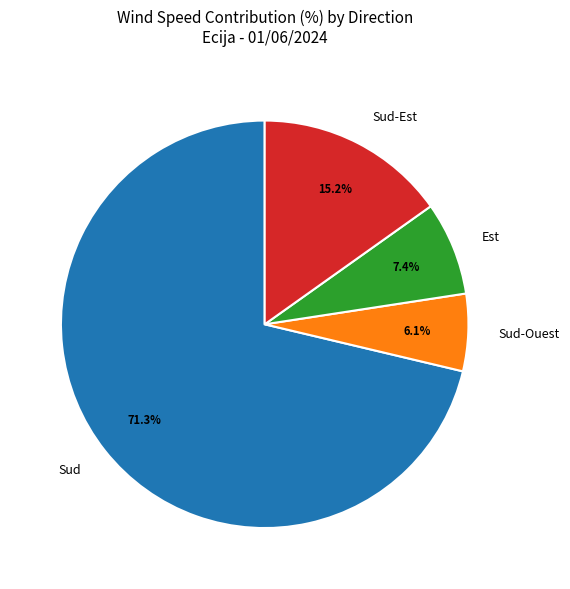

Is there any slice that represents more than half of the pie?

Yes